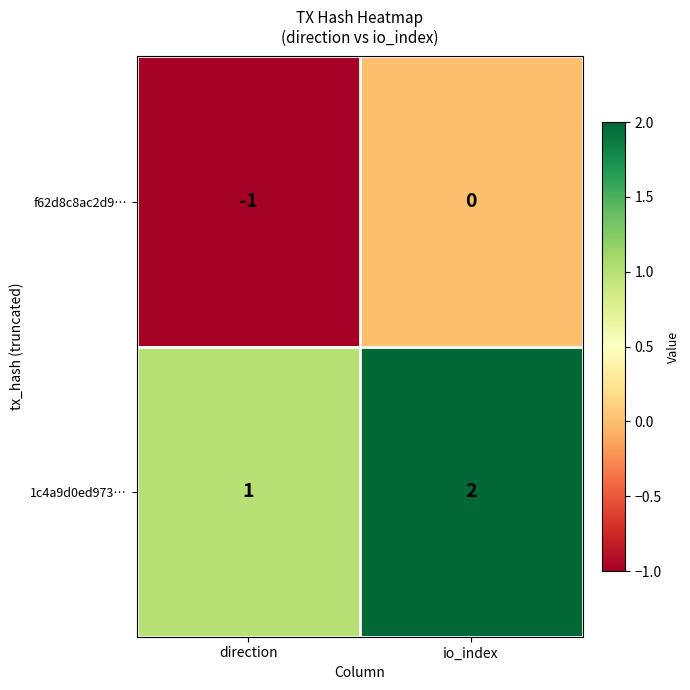

List the series in order of their peak value, highest first.

1c4a9d0ed973…, f62d8c8ac2d9…